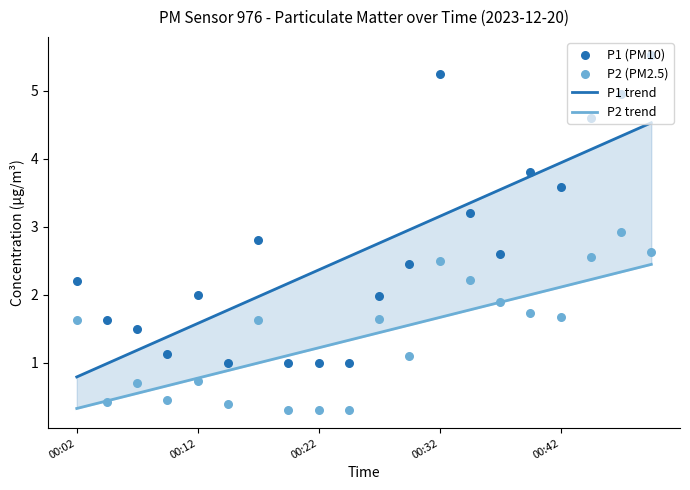

Which series reaches the maximum Y coordinate?

P1 (PM10)